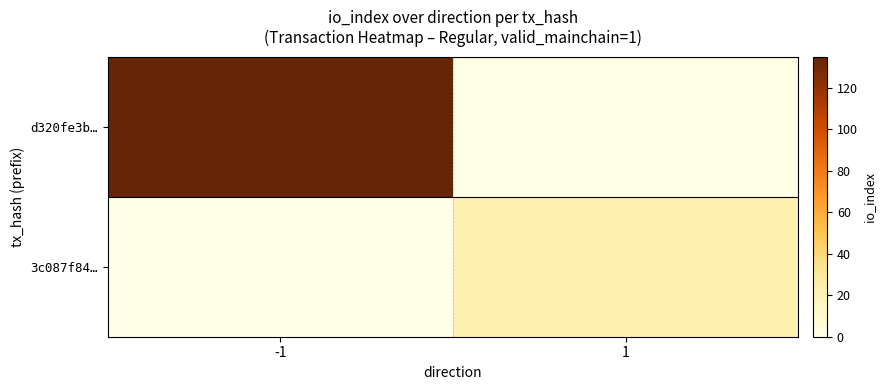

Which category has the highest value across all series?

-1